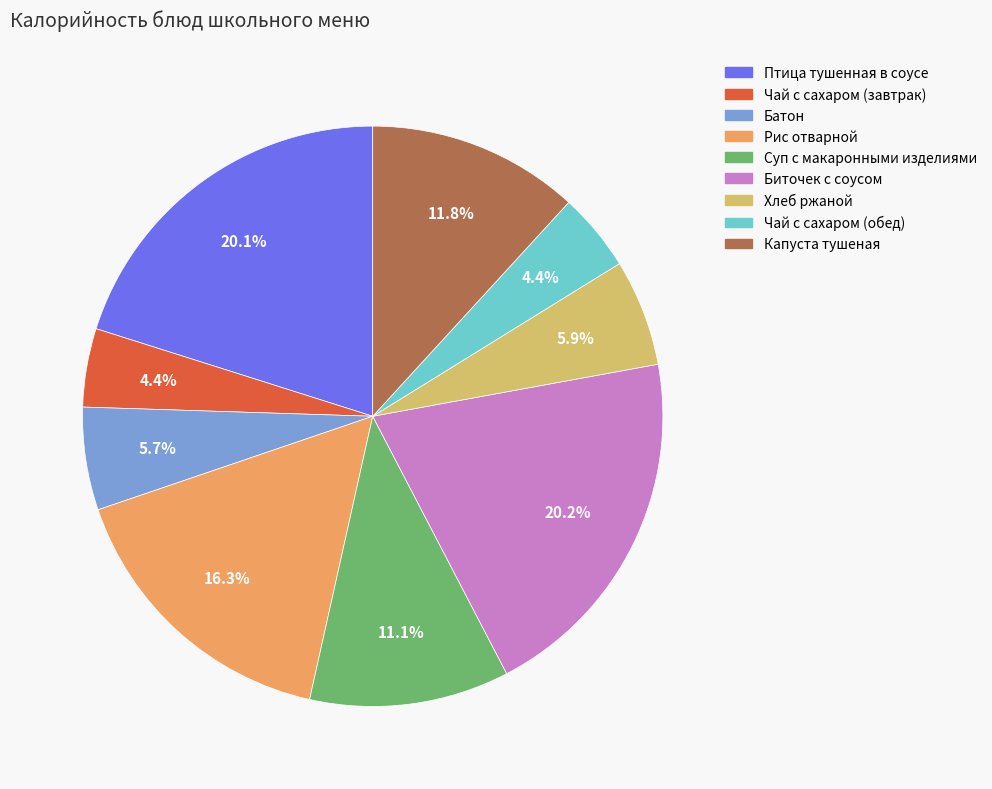

The Хлеб ржаной slice represents 6% of the pie. True or false?

True